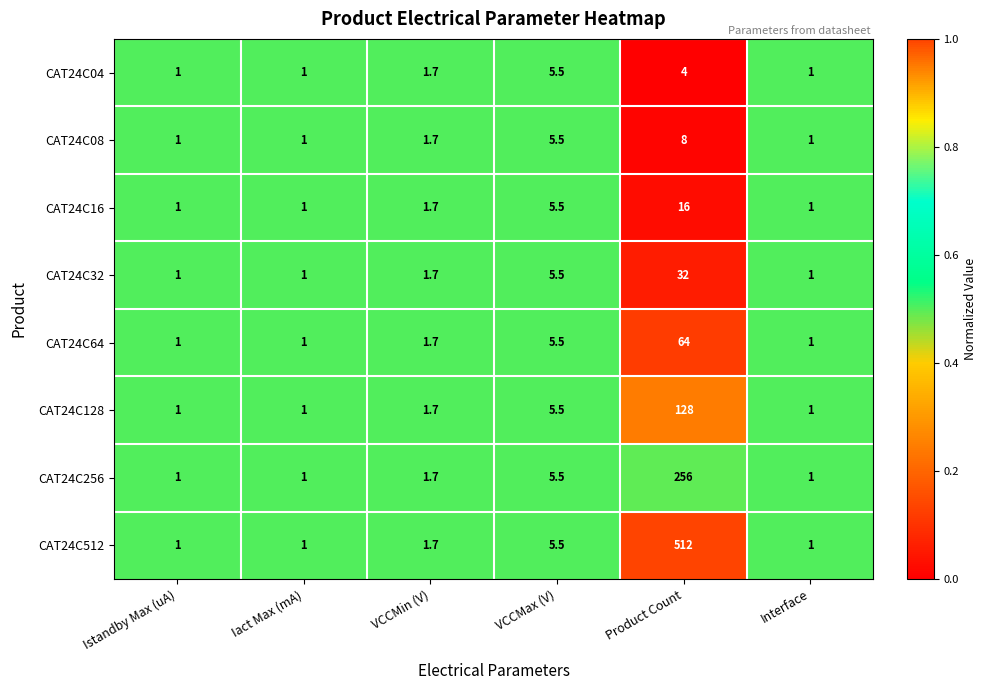

What is the sum of the CAT24C32 values at VCCMax (V) and Iact Max (mA)?

6.5